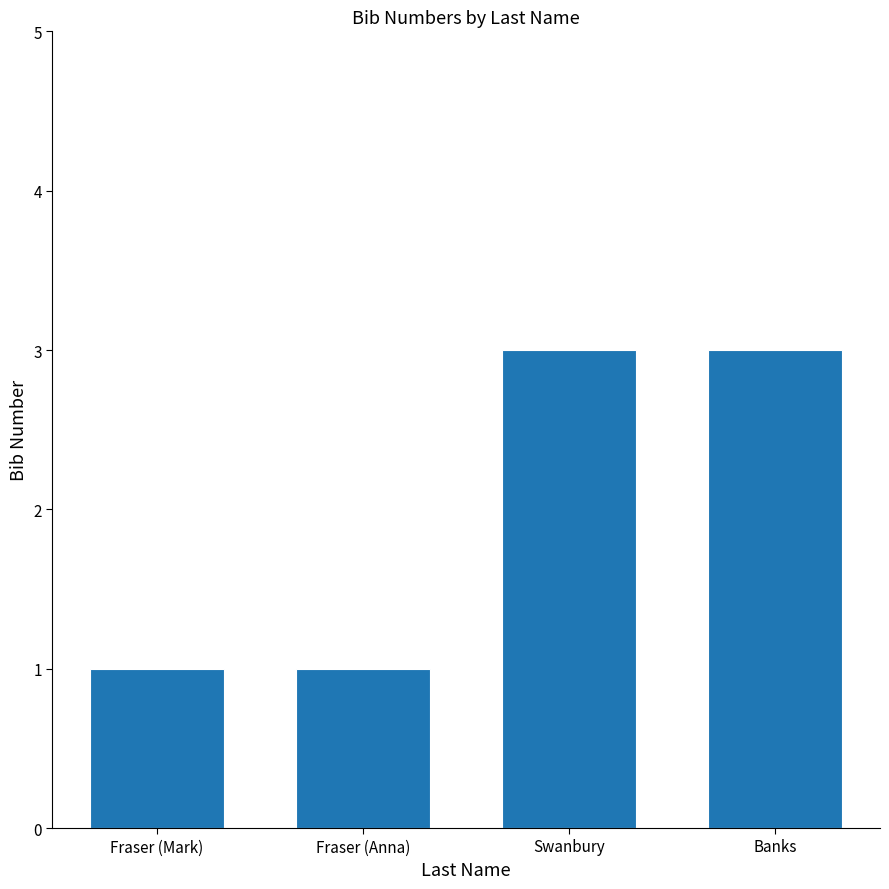

What is the sum of the values at Swanbury and Banks?

6